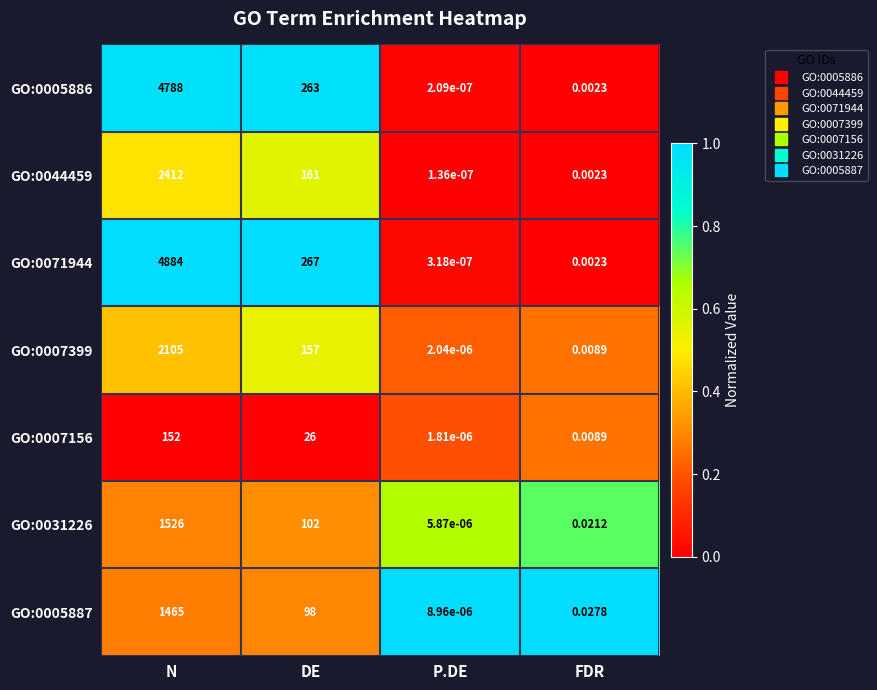

At how many categories does at least one series exceed 0?

4